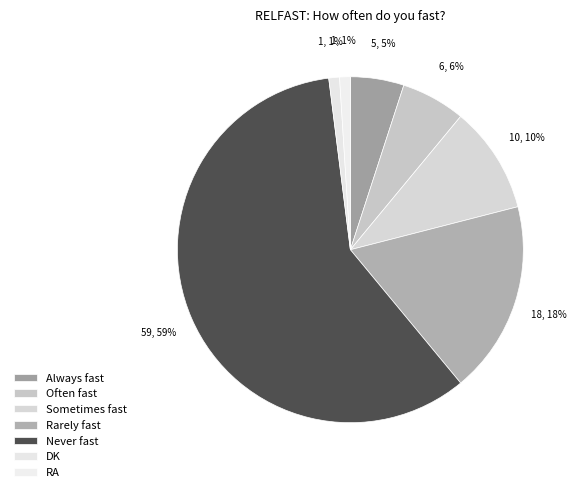

To the nearest percent, what is the combined percentage of DK and Rarely fast?

19%